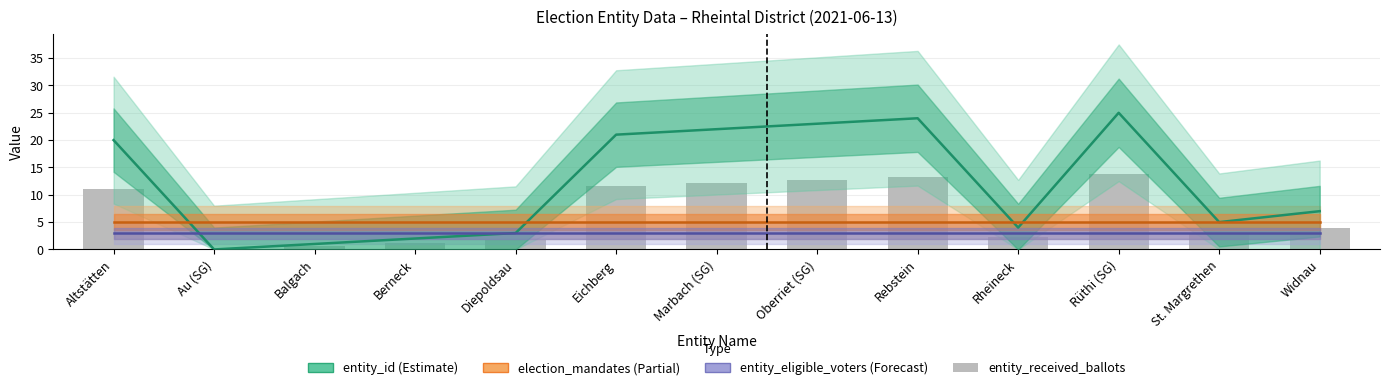

The entity_id series shows 12.5 at Eichberg. True or false?

False